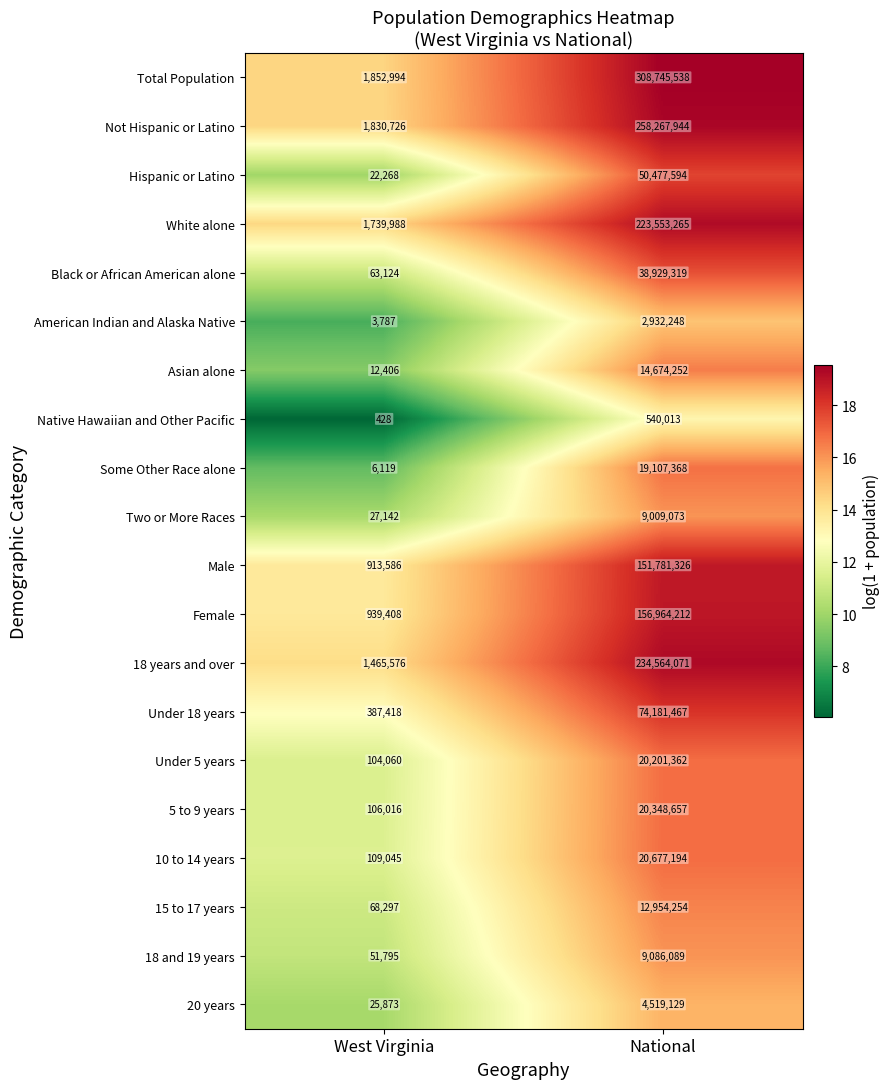

What is the spread (max minus min) of values at National?

308205525